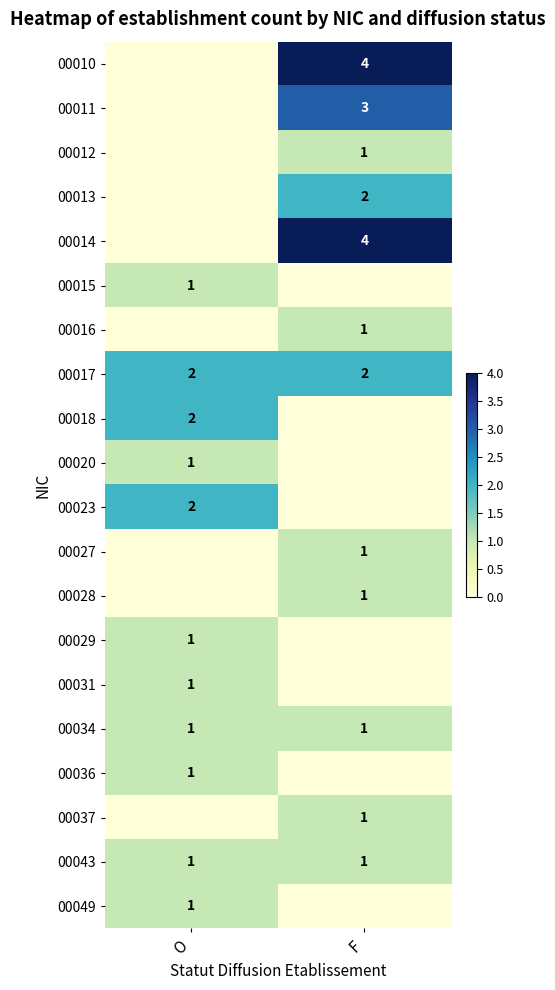

The value of 00043 at F is 2. True or false?

False